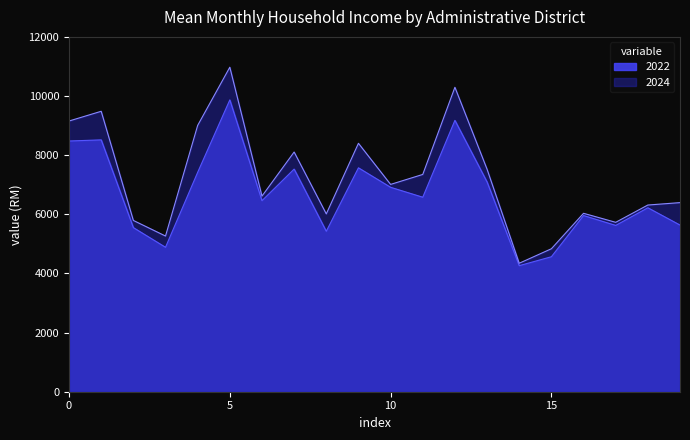

What is the minimum value for 2024?

4345